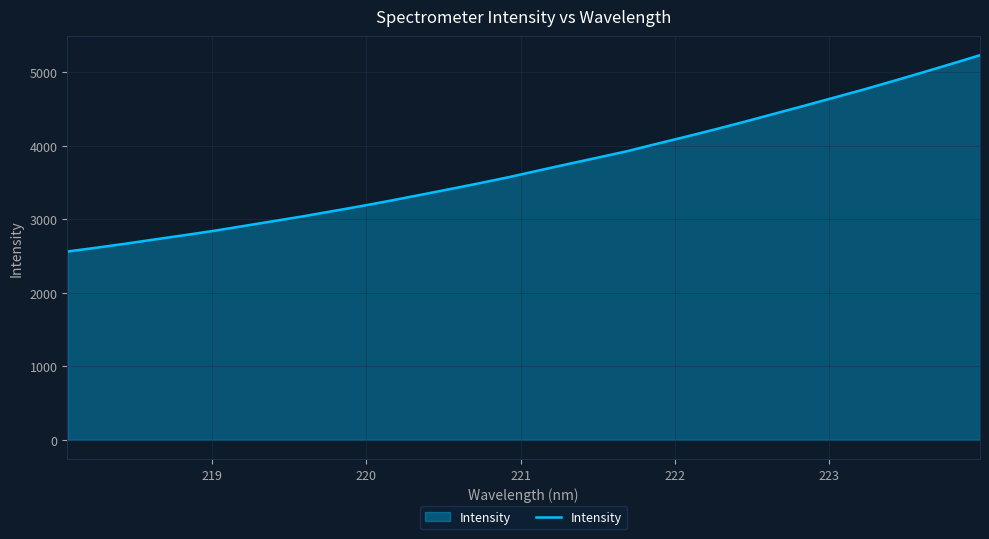

What is the difference between the maximum and minimum values?

2671.6